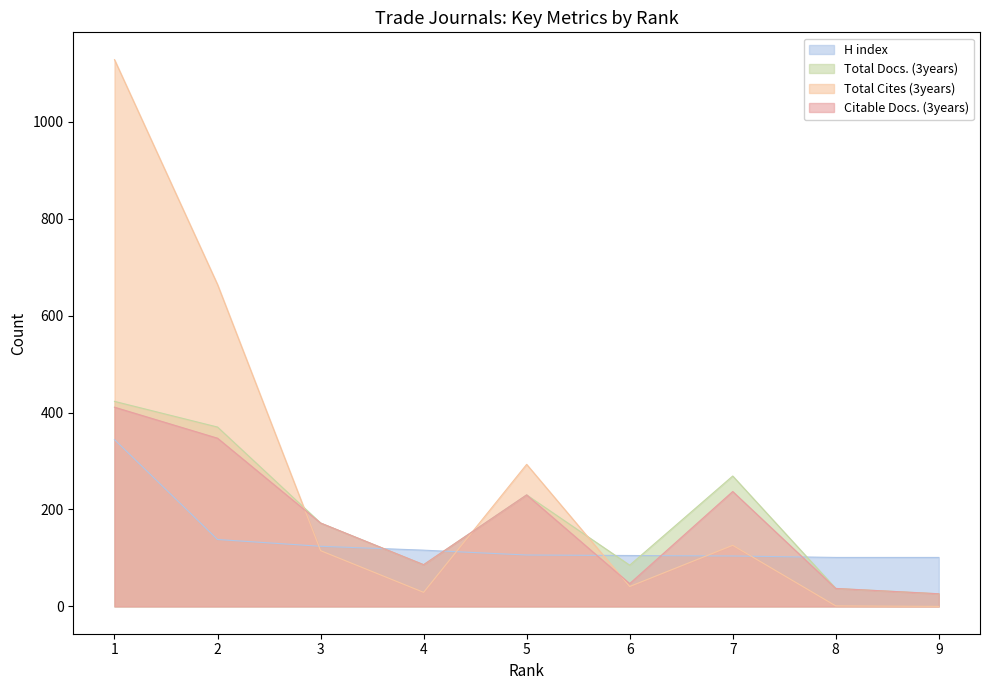

What is the value of the Citable Docs. (3years) point at the 1st from the left?

411